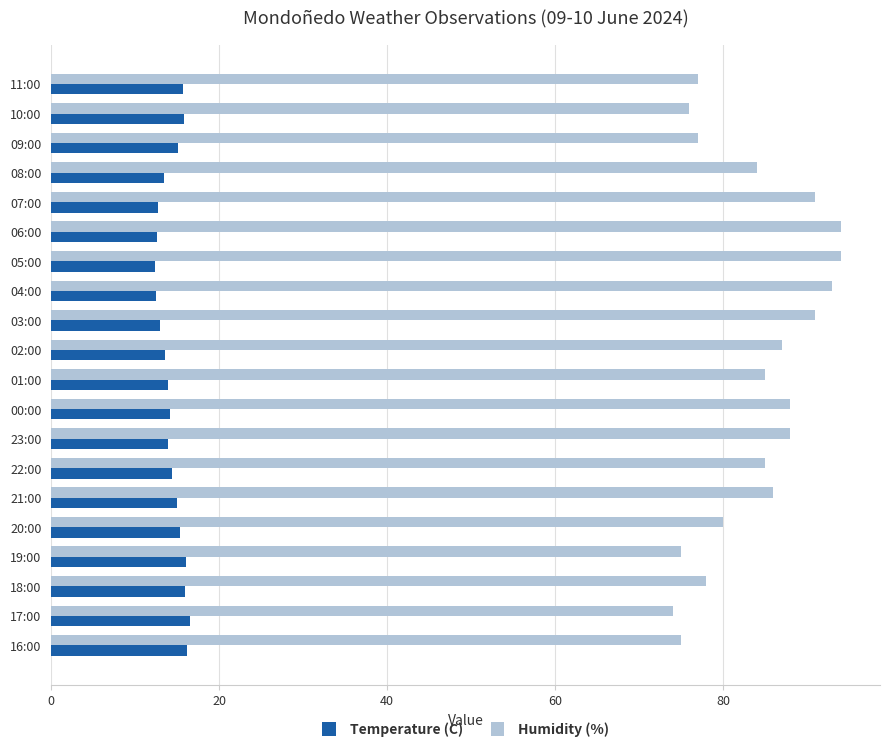

What is the sum of the Temperature (C) values at 20:00 and 17:00?

31.8